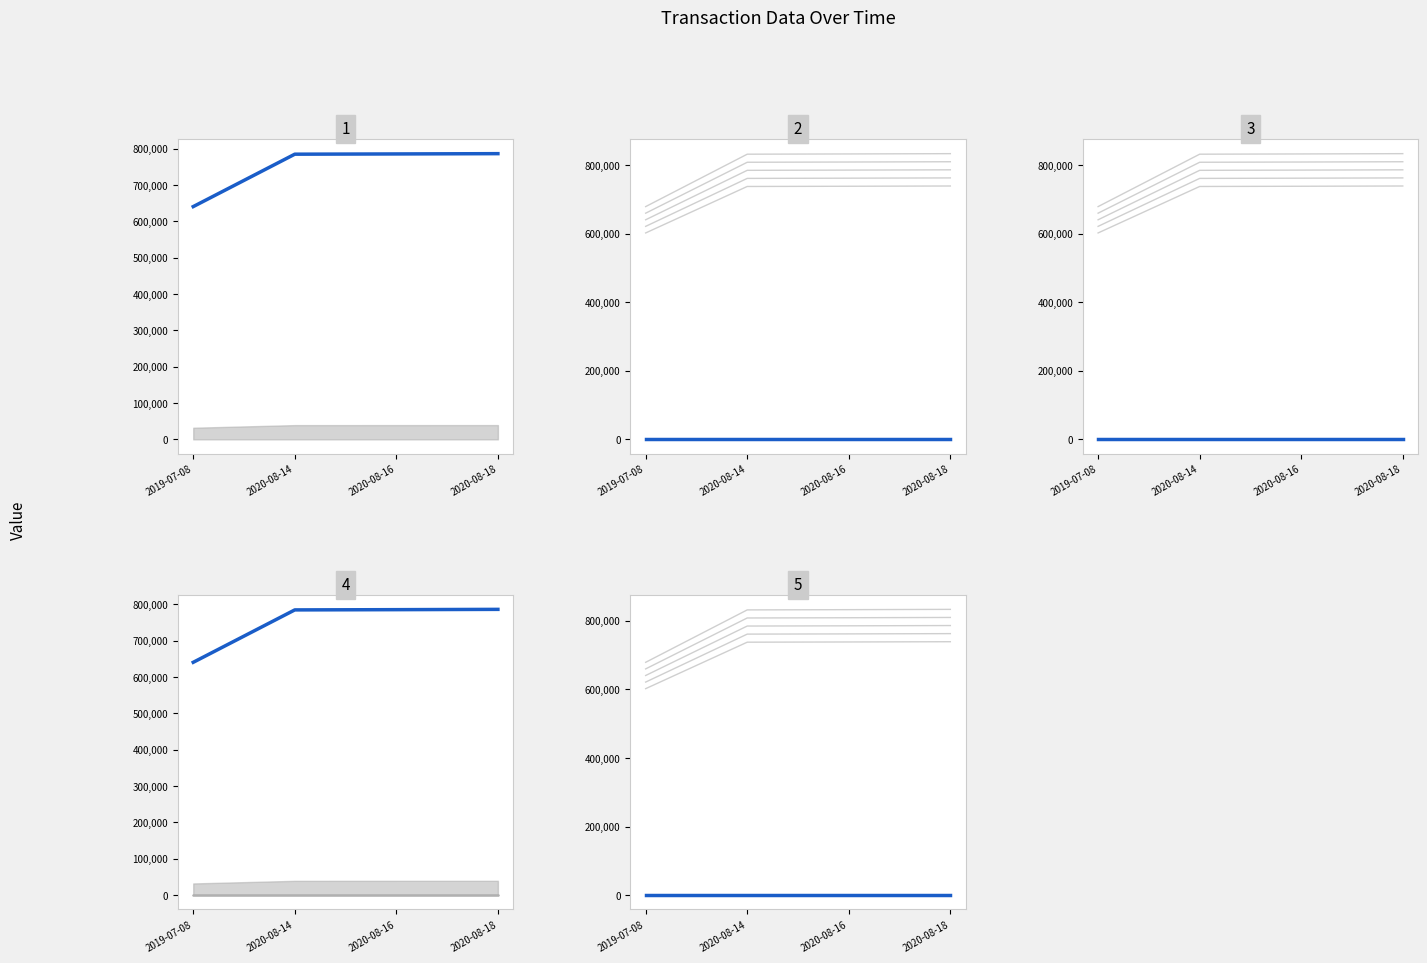

What is the label of the 1st point from the left?

2019-07-08